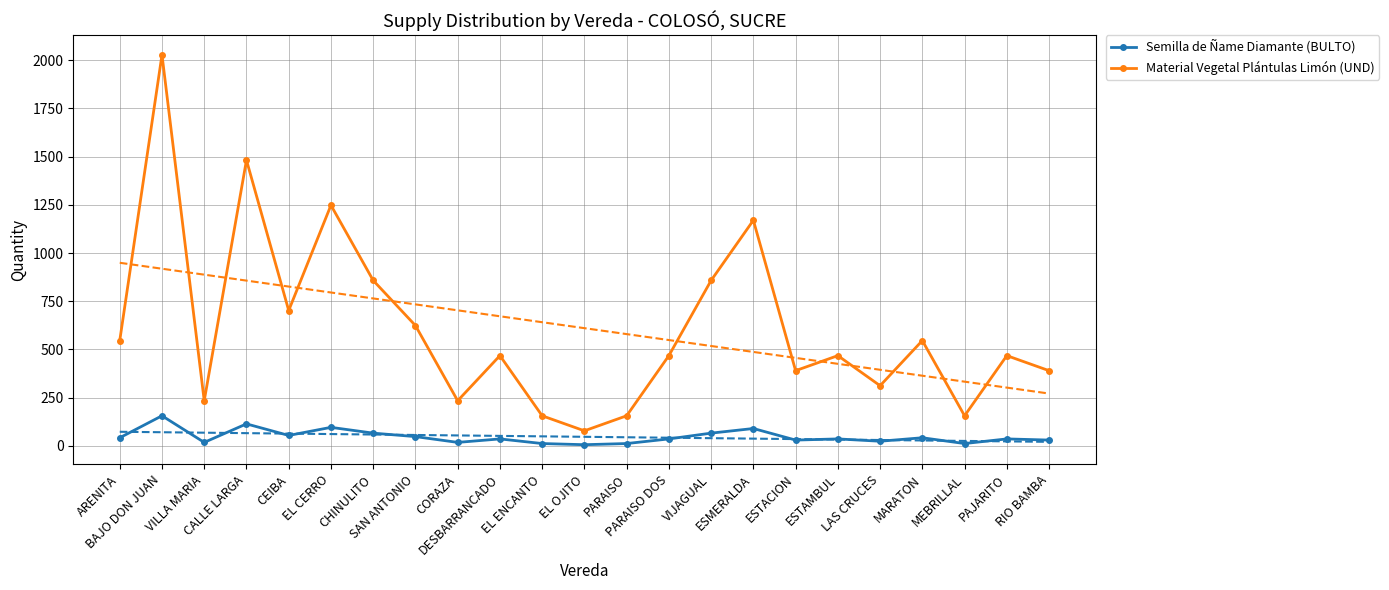

Between LAS CRUCES and EL OJITO, which is larger?

LAS CRUCES